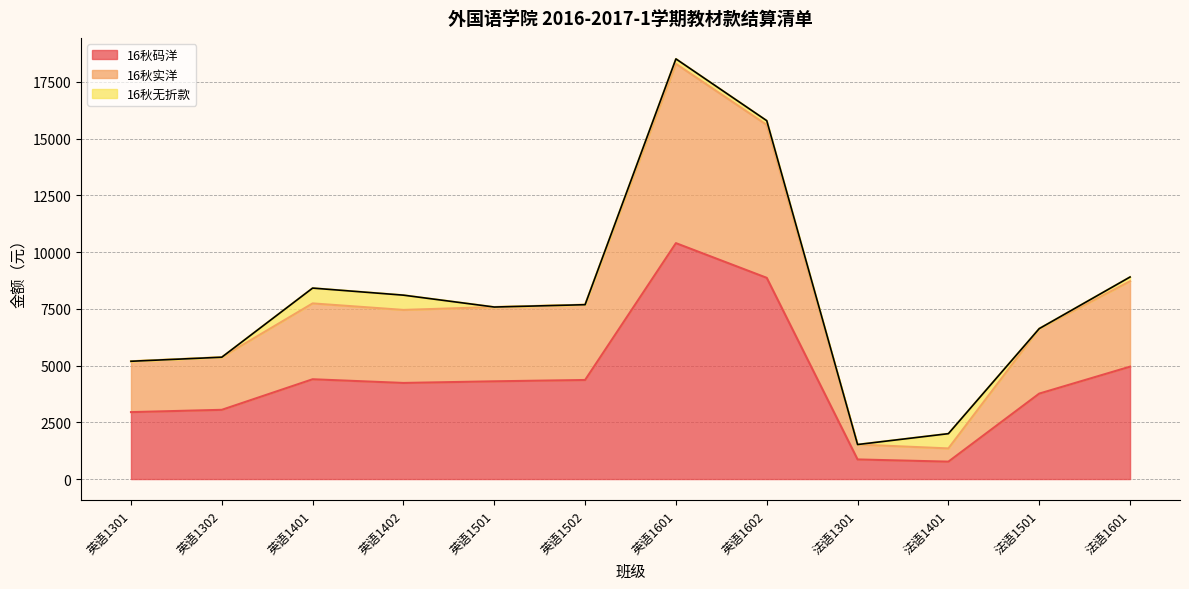

What is the sum of the 16秋码洋 values at 英语1501 and 英语1401?

8705.7